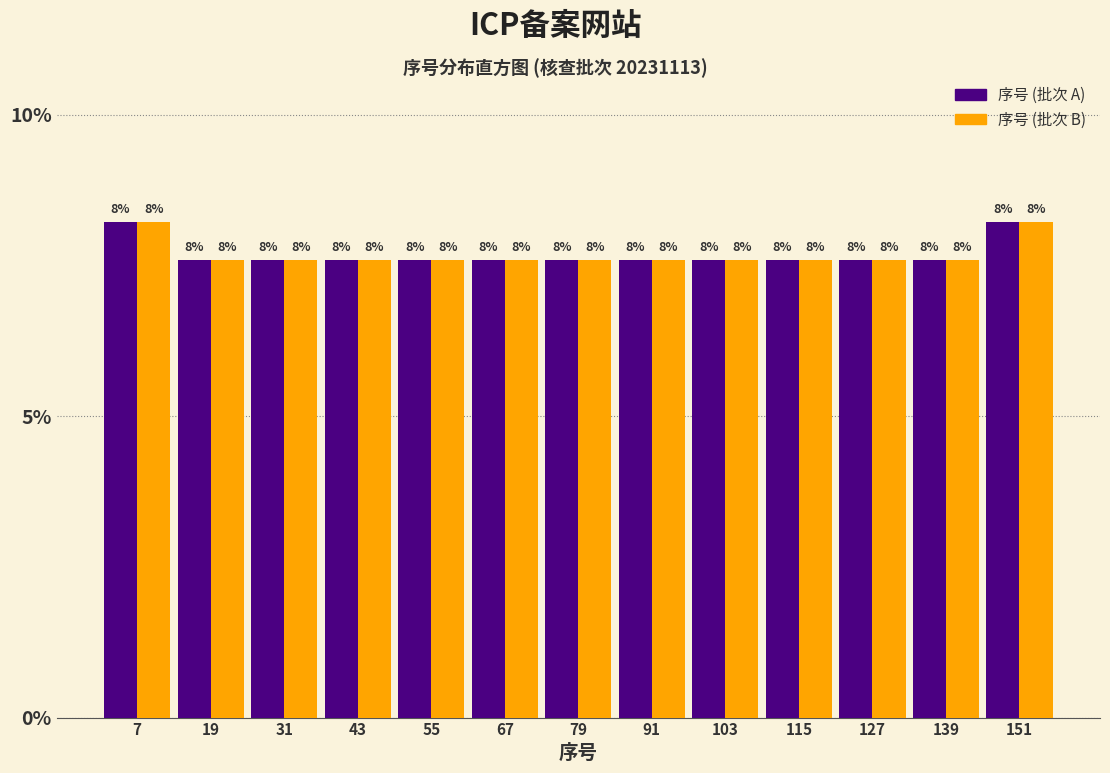

What are all the series names shown in the legend?

序号 (批次 A), 序号 (批次 B)